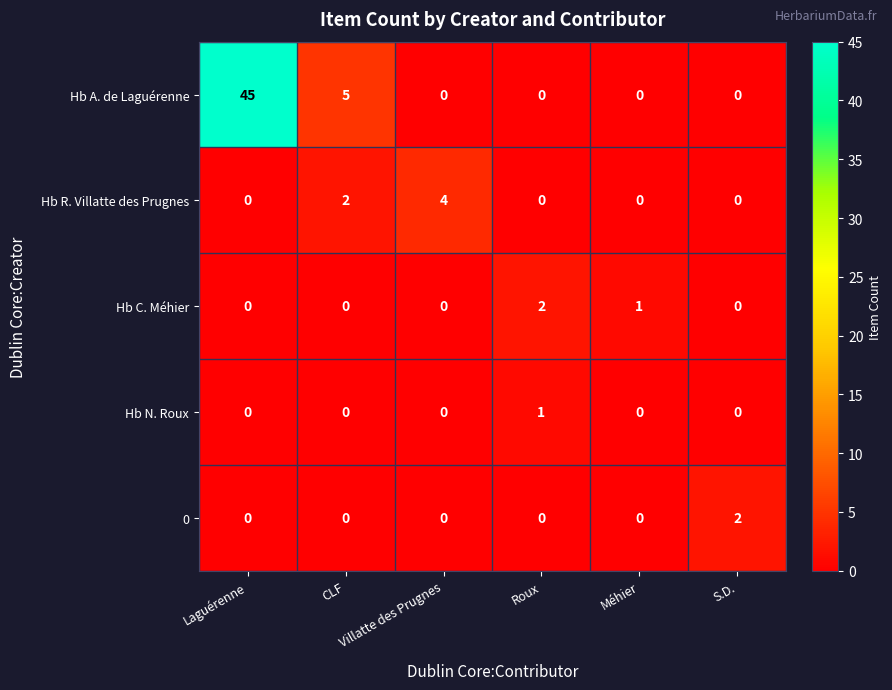

What is the maximum value shown in the chart?

45